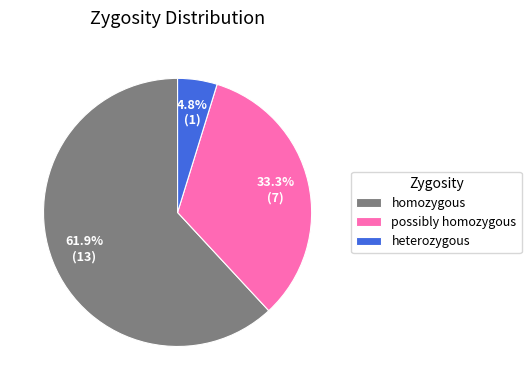

Does homozygous account for over 50% of the chart?

Yes